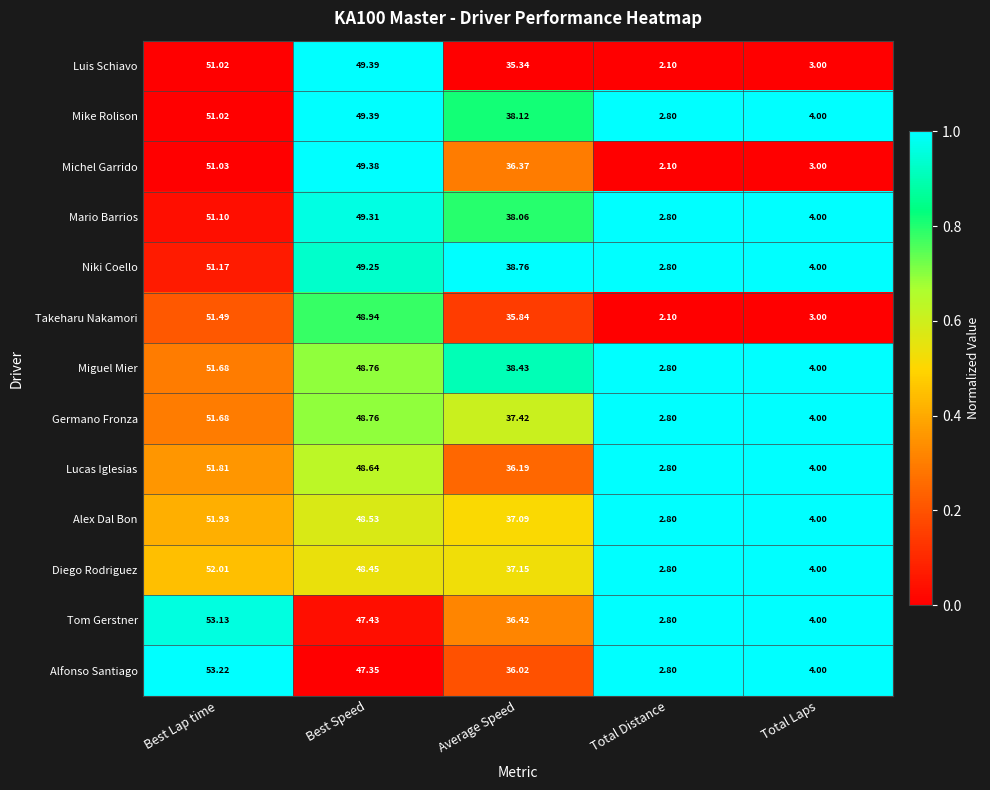

At which label is Alex Dal Bon closest to 27?

Average Speed